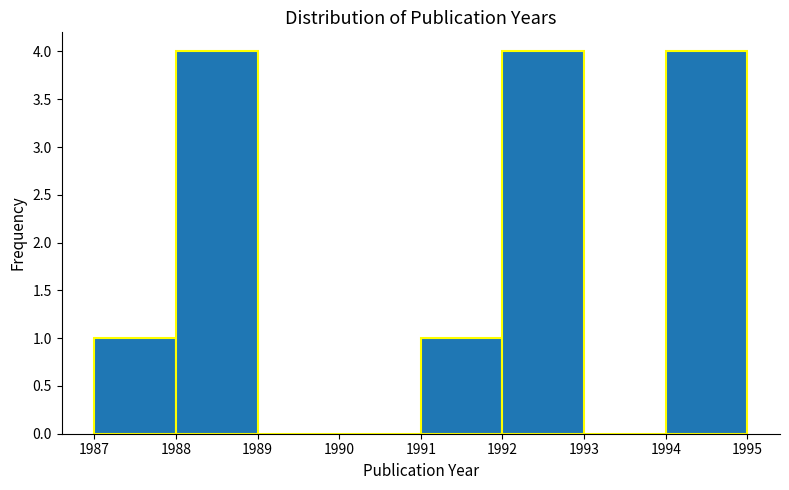

What is the height of the bar covering 1991 to 1992 on the x-axis? The values are not printed on the chart, so give them approximately, as read against the axis.

1